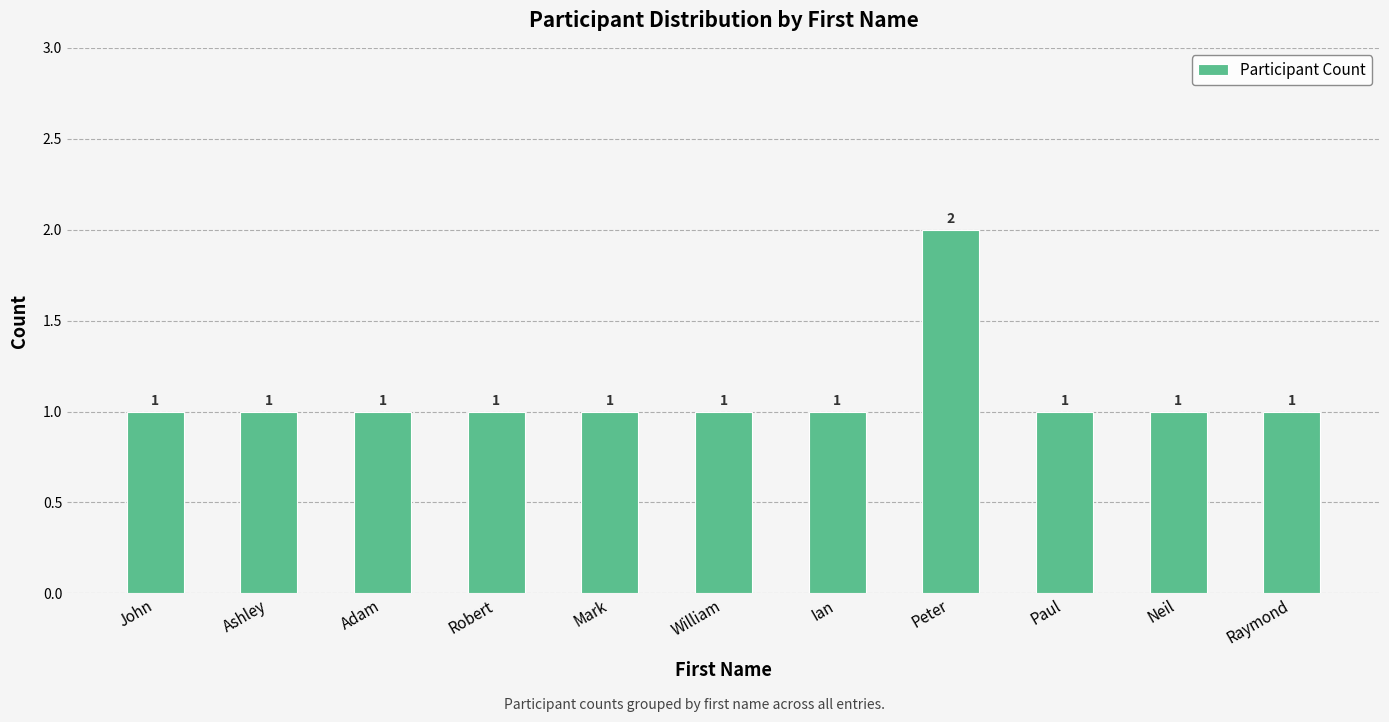

What is the value of the 3rd bar from the left?

1